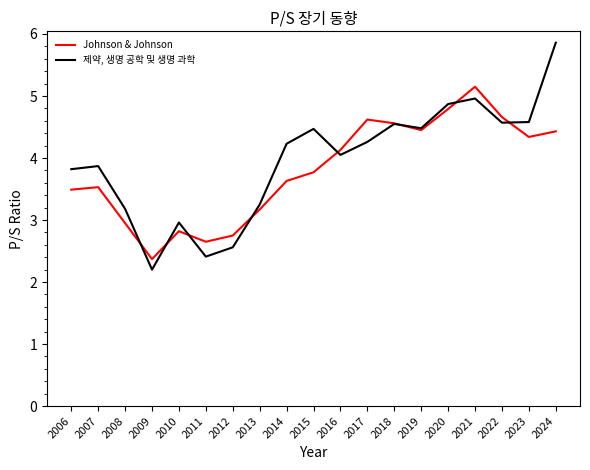

At which label is Johnson & Johnson closest to 3?

2008